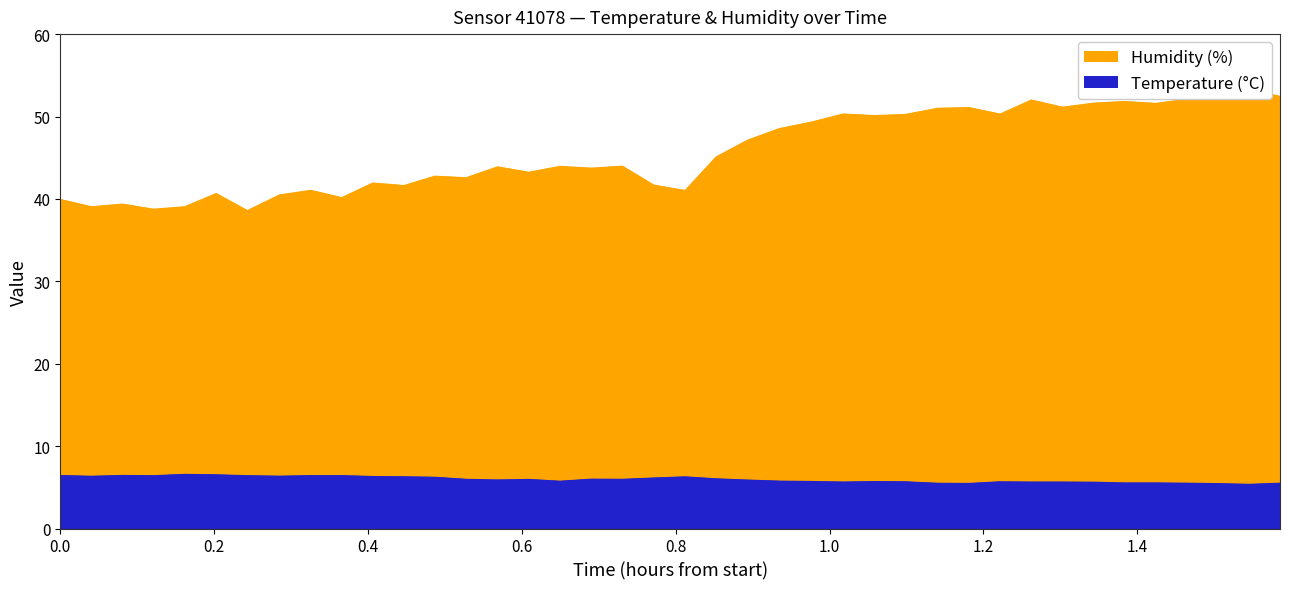

What is the value of the temperature point at the 17th from the left?

5.7